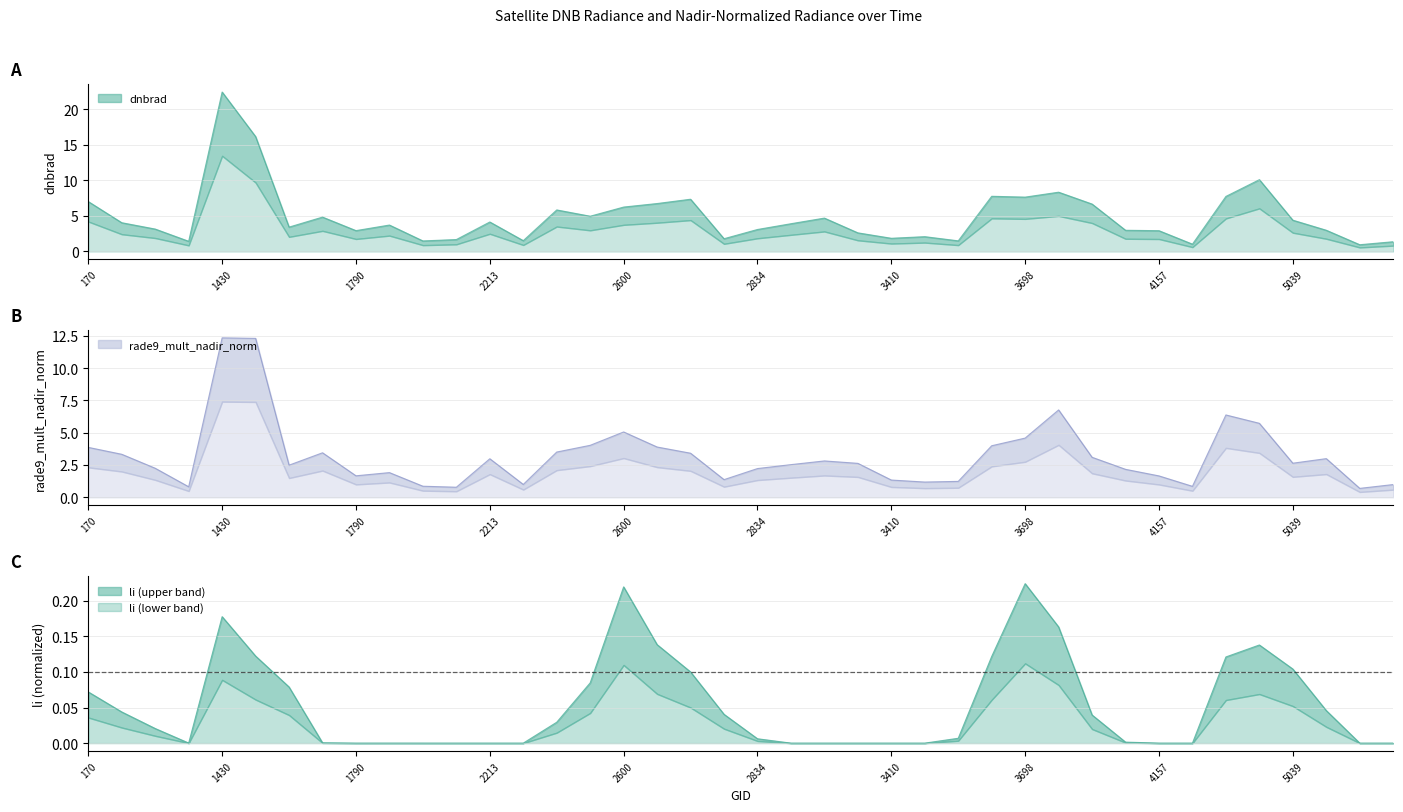

True or false: li has more than 2 interior local peaks.

True